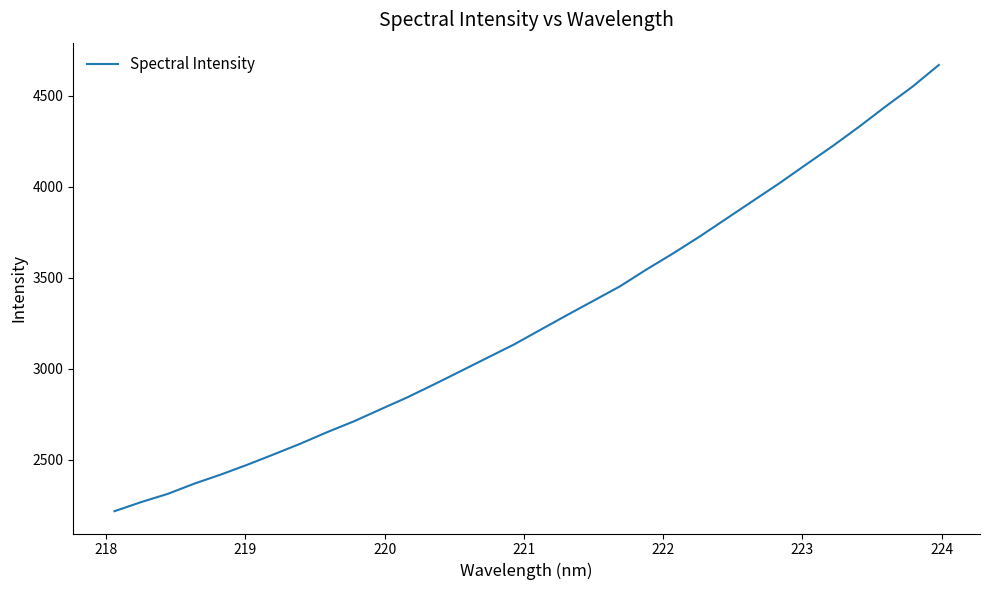

What is the sum of all values?

104600.0